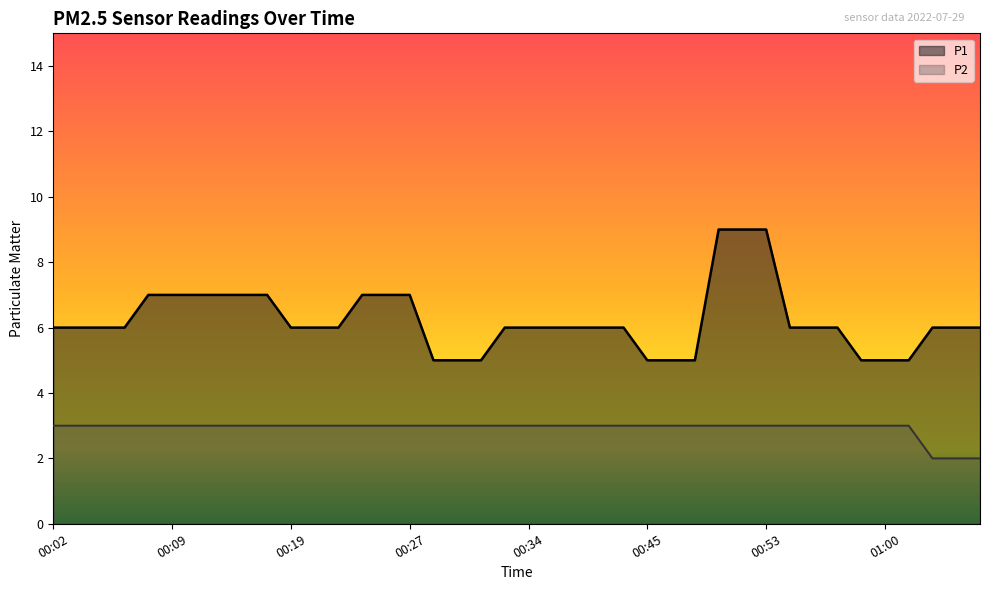

At 00:04, list the series in order from smallest to largest.

P2, P1